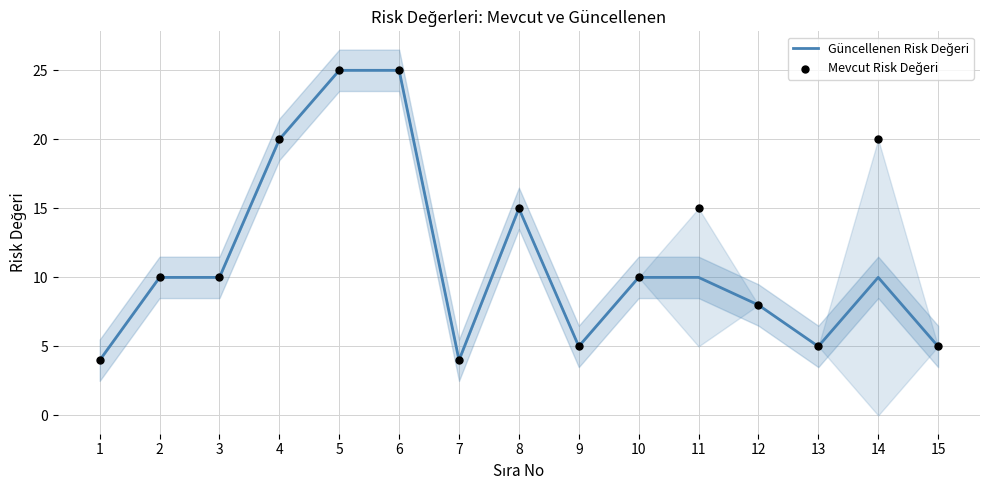

Which series contains the highest Y value?

Güncellenen Risk Değeri